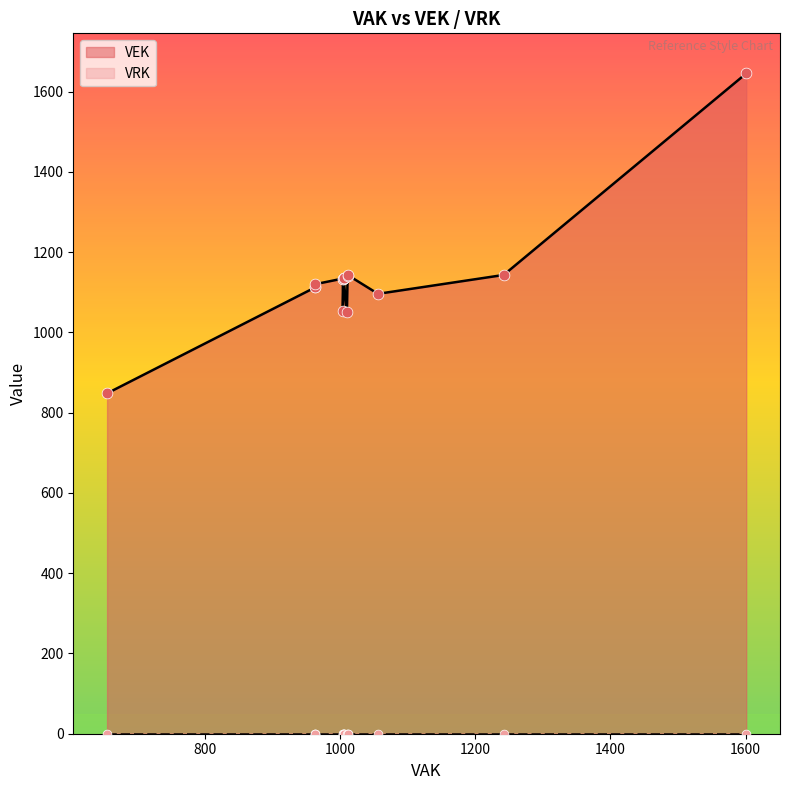

Which series has the widest spread of Y values?

VEK